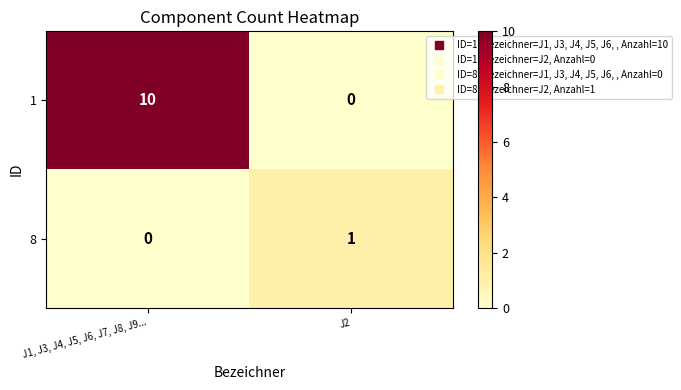

What is the maximum value shown in the chart?

10